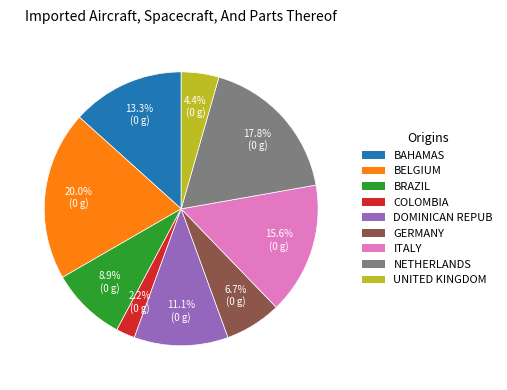

Is there any slice that represents more than half of the pie?

No